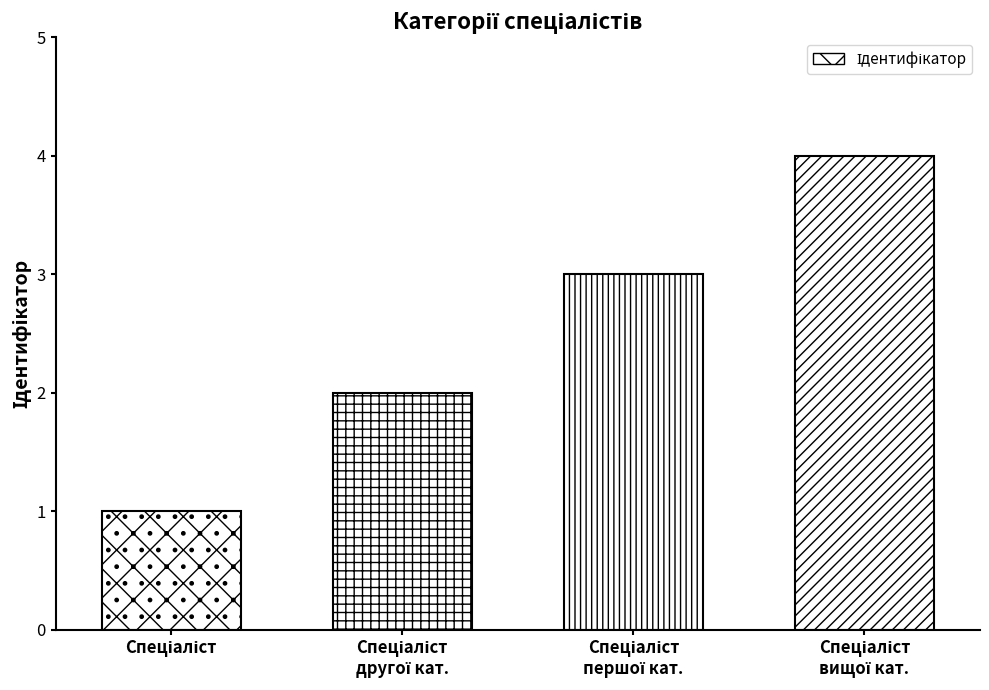

The chart shows a value of 2 at Спеціаліст другої категорії. True or false?

True